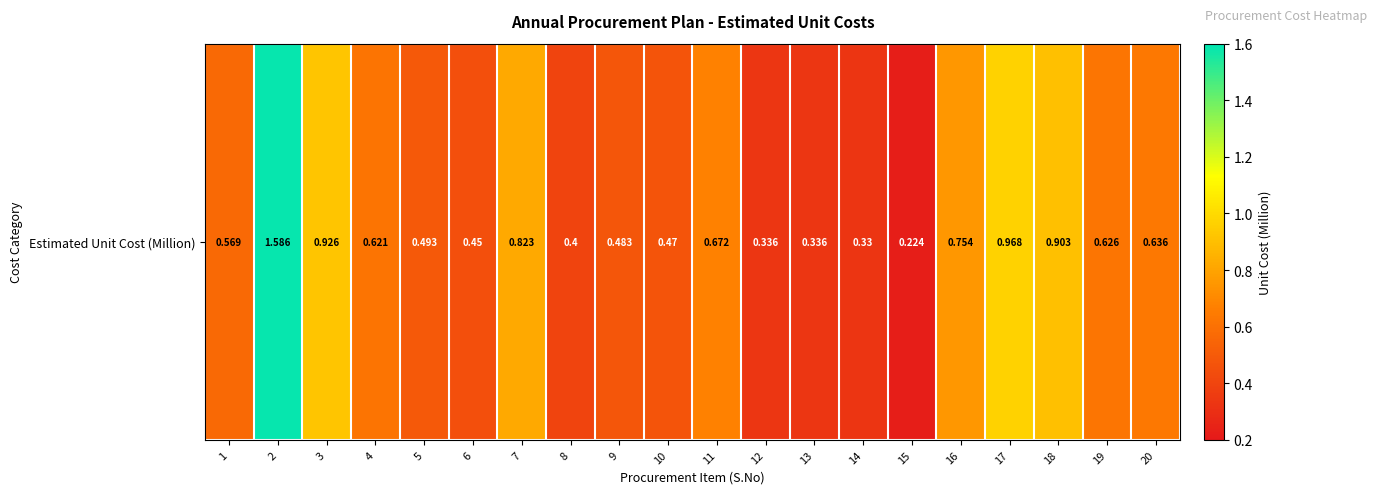

What value does the data have at 8?

0.4